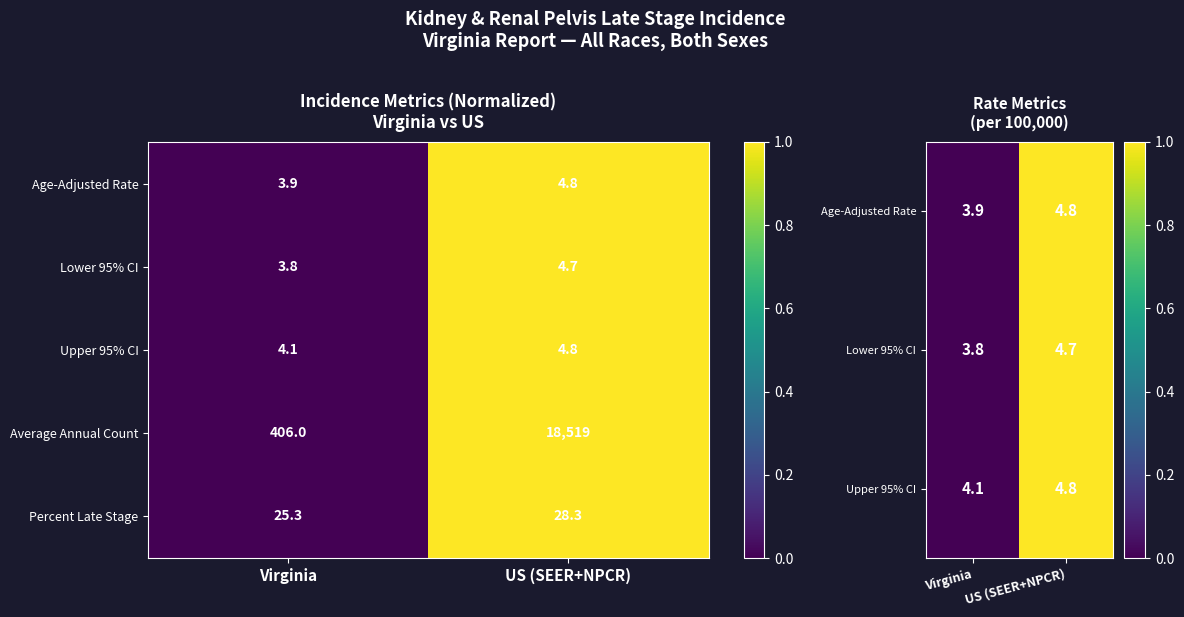

Rank the categories by Percent Late Stage value from highest to lowest.

US (SEER+NPCR), Virginia